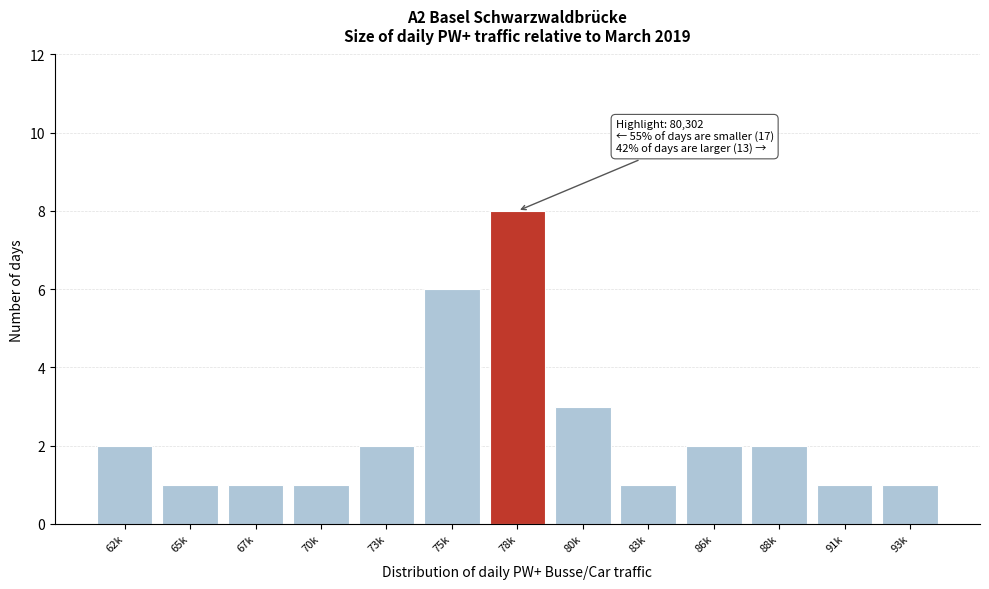

Reading left to right, what are all the values shown in this chart?

62k=2	65k=1	67k=1	70k=1	73k=2	75k=6	78k=8	80k=3	83k=1	86k=2	88k=2	91k=1	93k=1